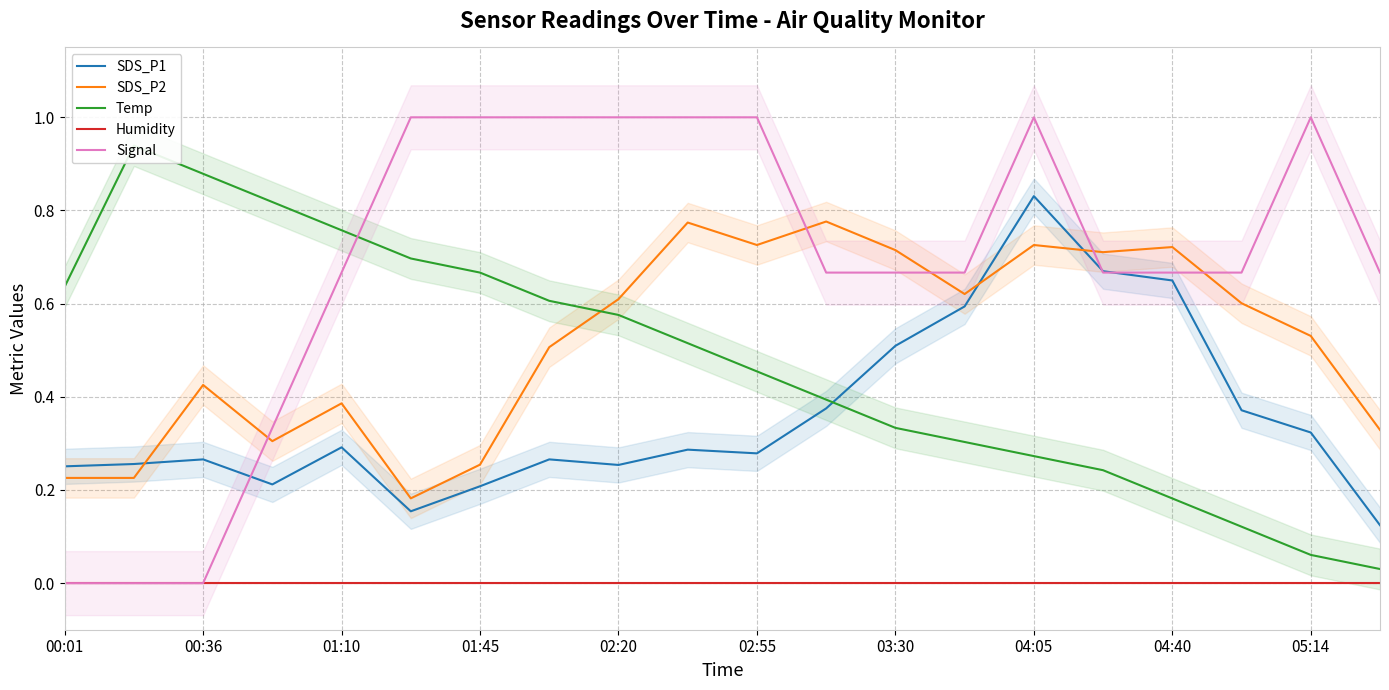

True or false: SDS_P2 and Humidity intersect in this chart.

False